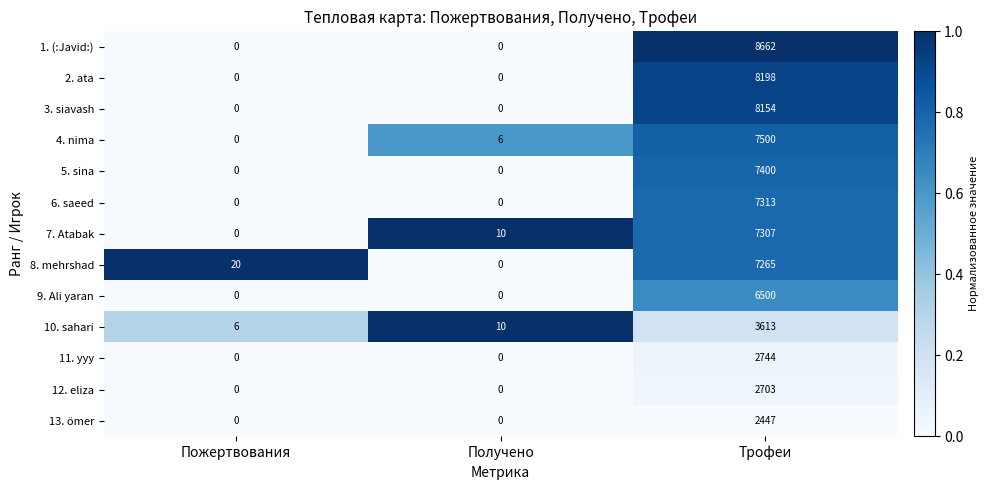

The value of 7. Atabak at Трофеи is 7307. True or false?

True